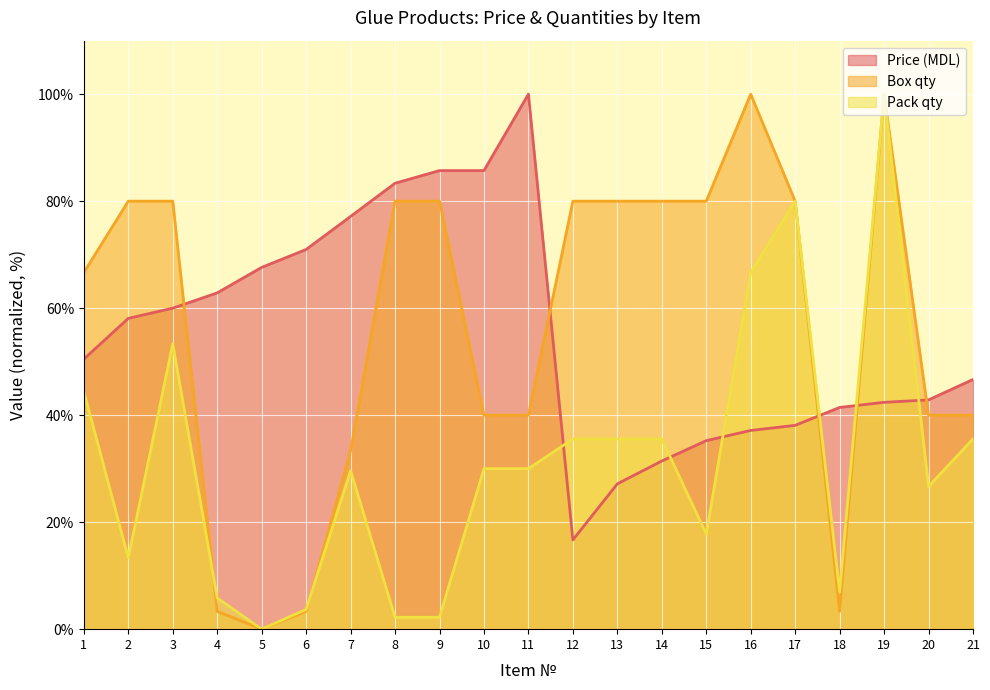

Reading left to right, transcribe all the data shown in this chart.

Price (MDL): 1=50.5	2=58.1	3=60.0	4=62.9	5=67.6	6=71.0	7=77.1	8=83.4	9=85.7	10=85.7	11=100.0	12=16.7	13=27.2	14=31.4	15=35.2	16=37.1	17=38.1	18=41.4	19=42.4	20=42.9	21=46.7
Box qty: 1=66.7	2=80.0	3=80.0	4=3.3	5=0.0	6=3.3	7=33.3	8=80.0	9=80.0	10=40.0	11=40.0	12=80.0	13=80.0	14=80.0	15=80.0	16=100.0	17=80.0	18=3.3	19=100.0	20=40.0	21=40.0
Pack qty: 1=44.4	2=13.3	3=53.3	4=5.8	5=0.0	6=3.7	7=29.6	8=2.2	9=2.2	10=30.0	11=30.0	12=35.6	13=35.6	14=35.6	15=17.8	16=66.7	17=80.0	18=6.9	19=100.0	20=26.7	21=35.6